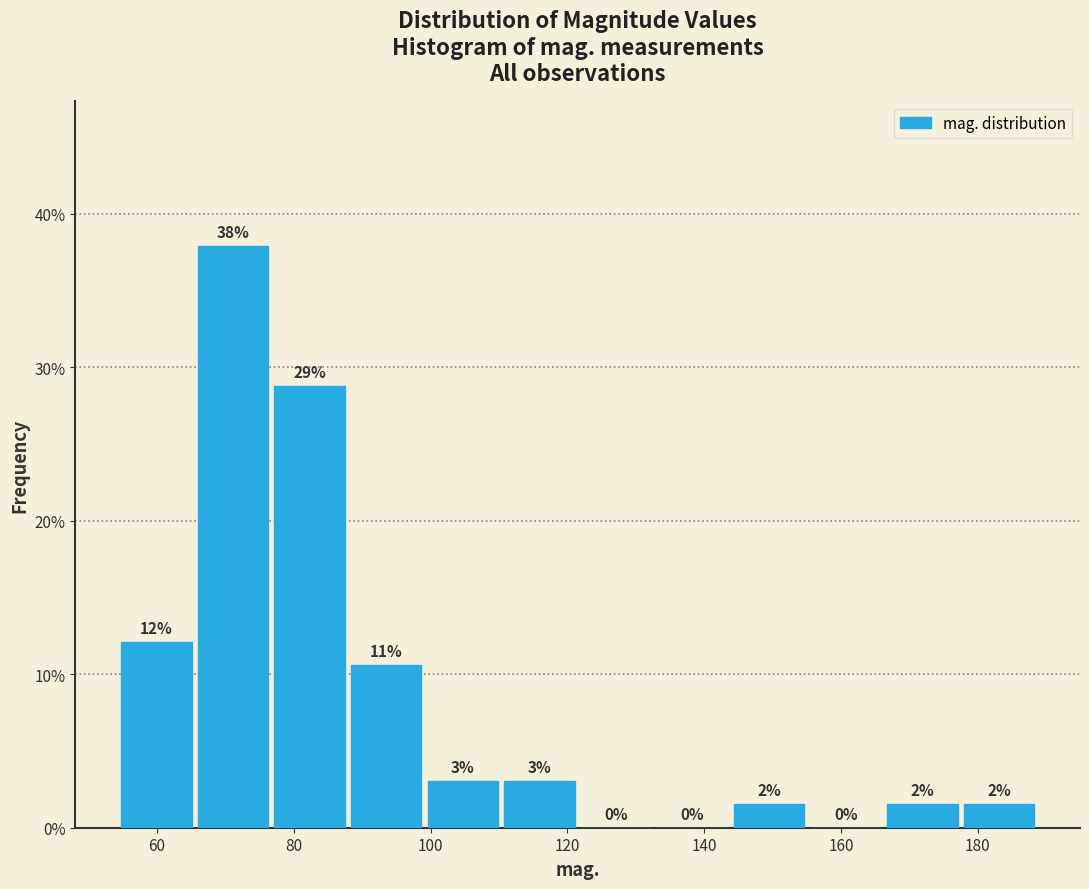

Over which range of the x-axis is the bar tallest?

66 to 76